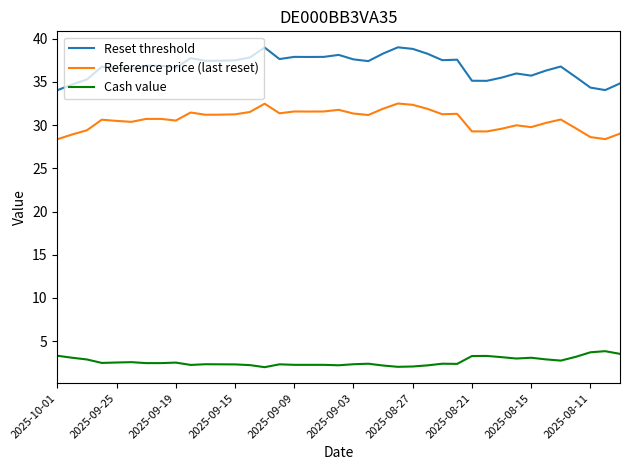

True or false: Reference price (last reset) and Cash value intersect in this chart.

False